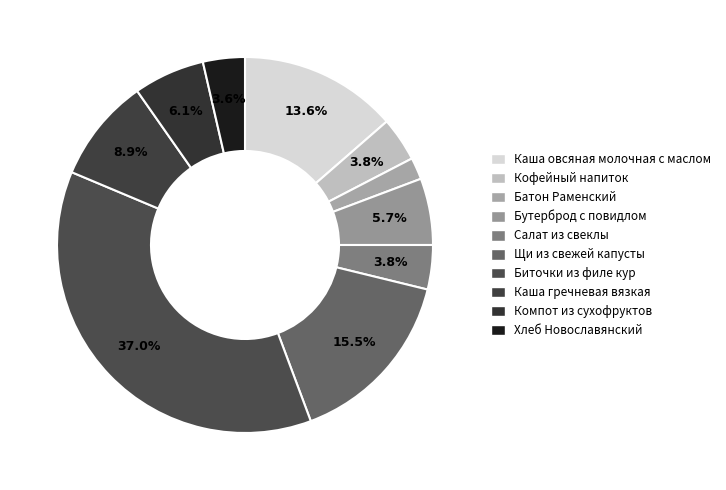

Is there any slice that represents more than half of the pie?

No